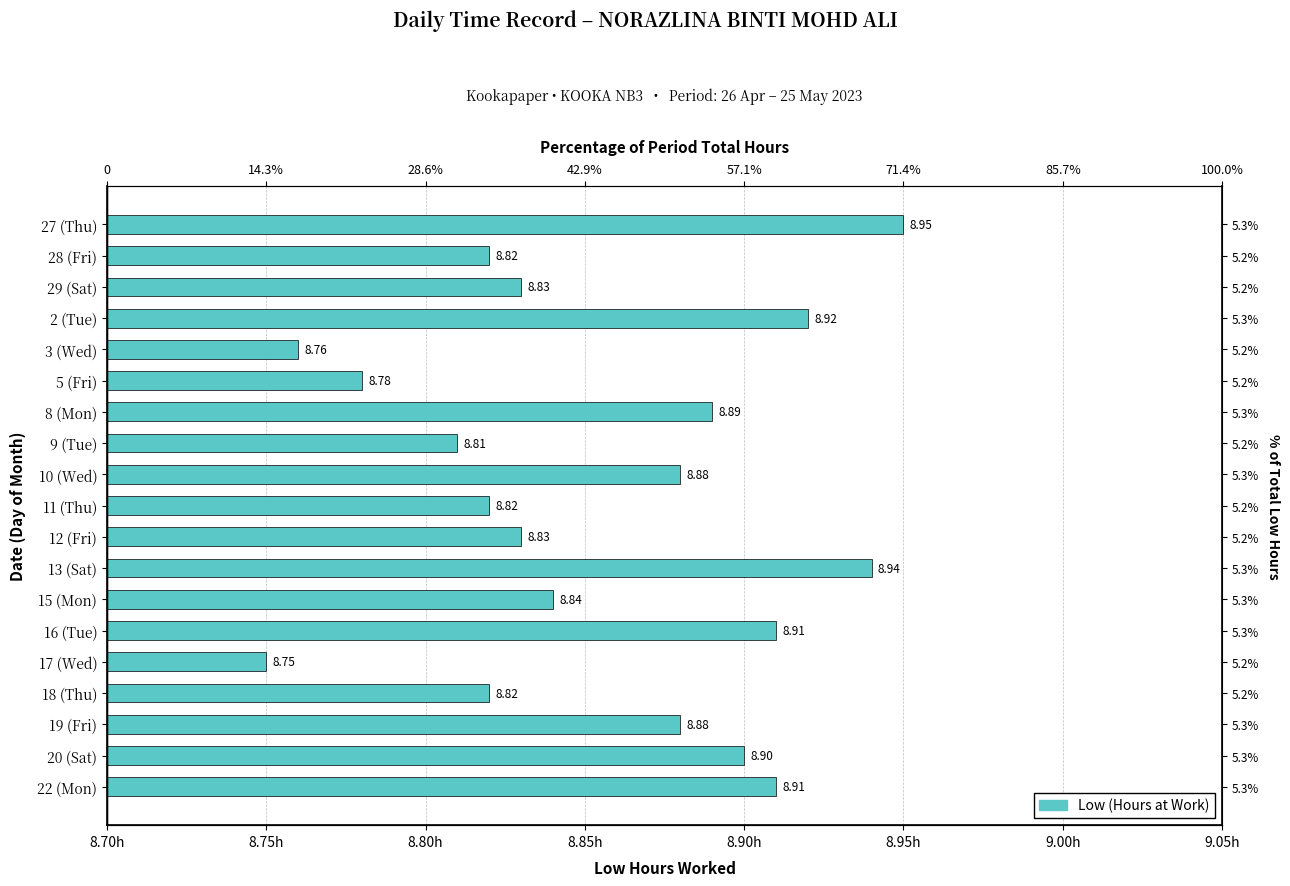

How many distinct data groups are displayed?

1